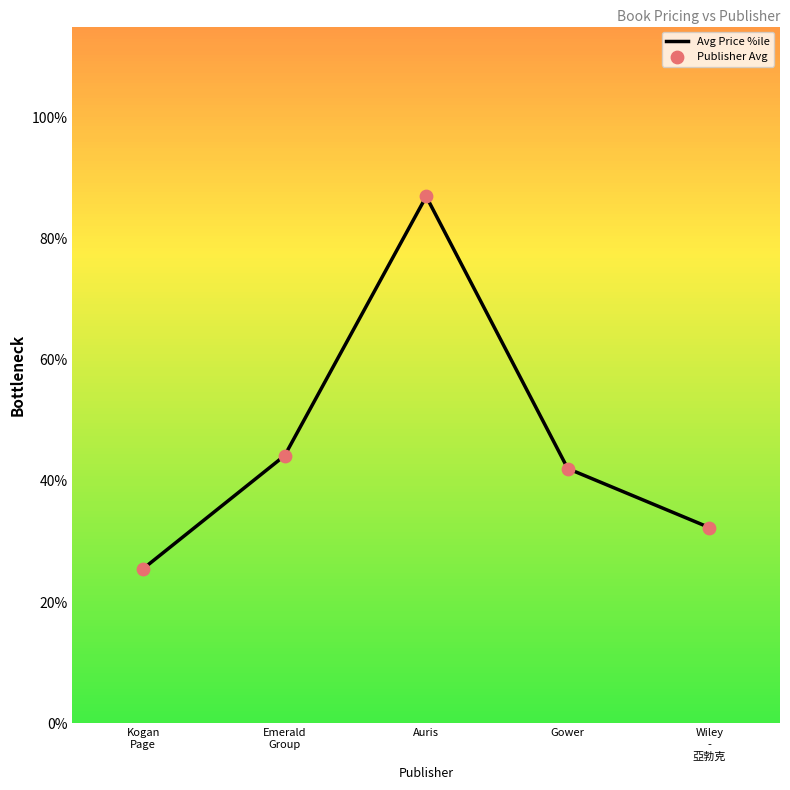

Which series has the largest total across all categories?

Avg Price %ile